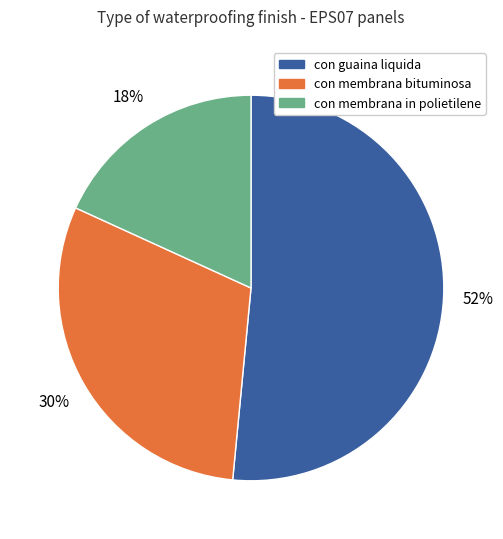

What is the ratio of the value at con membrana bituminosa to the value at con guaina liquida?

0.6